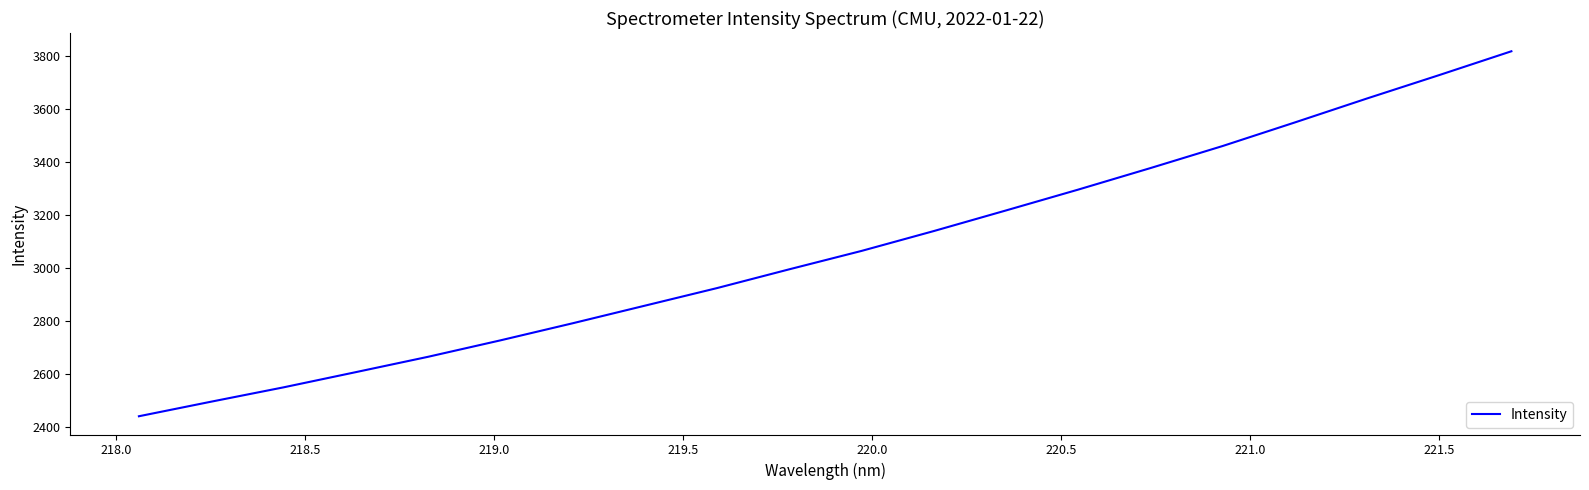

What is the difference between the maximum and minimum values?

1377.8